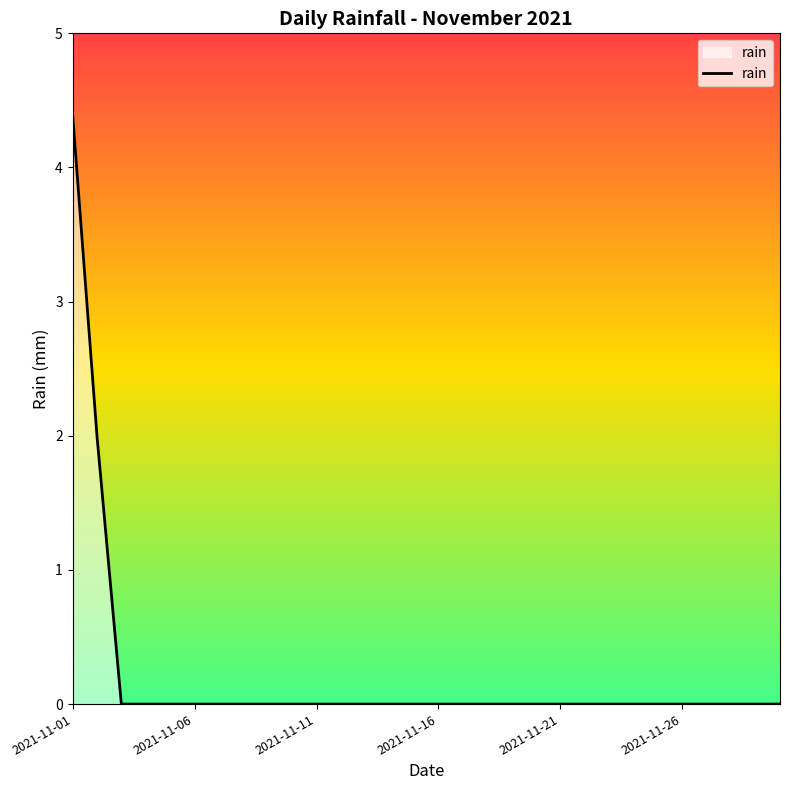

What is the sum of all values?

6.4